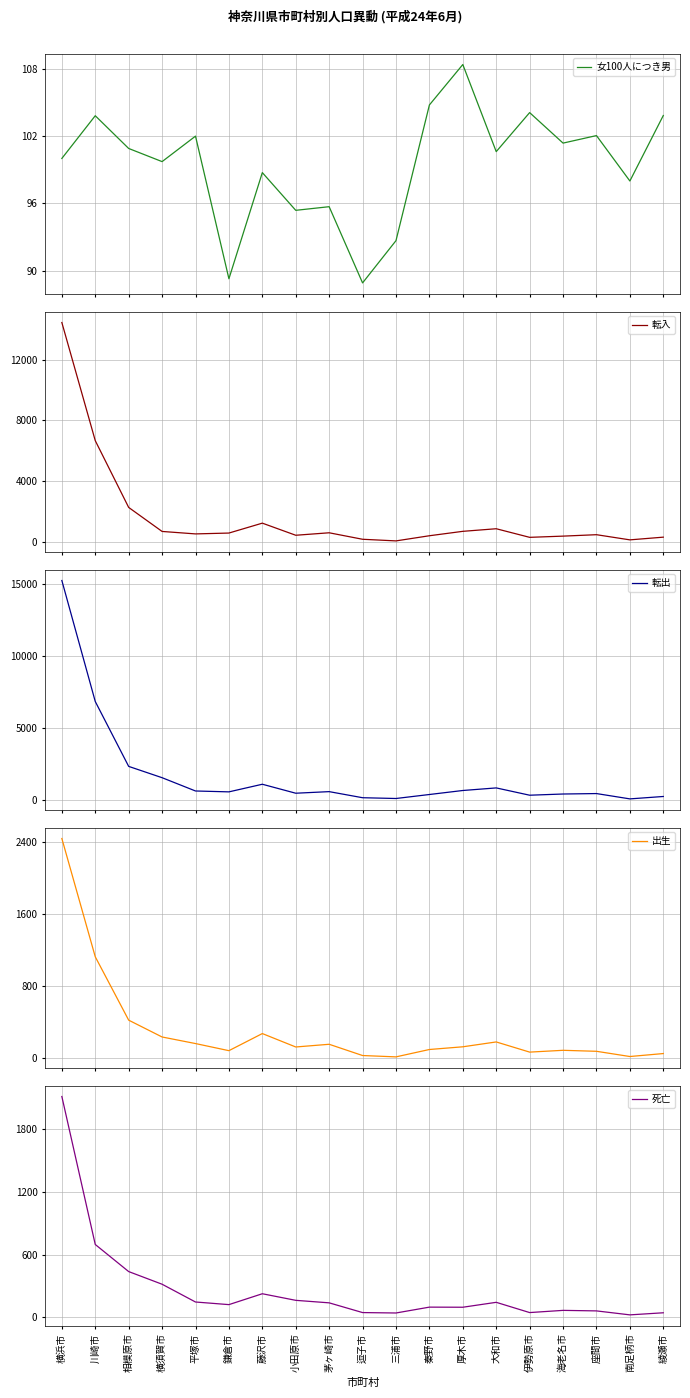

What is the value of the 転出 point at the 14th from the left?

857.0